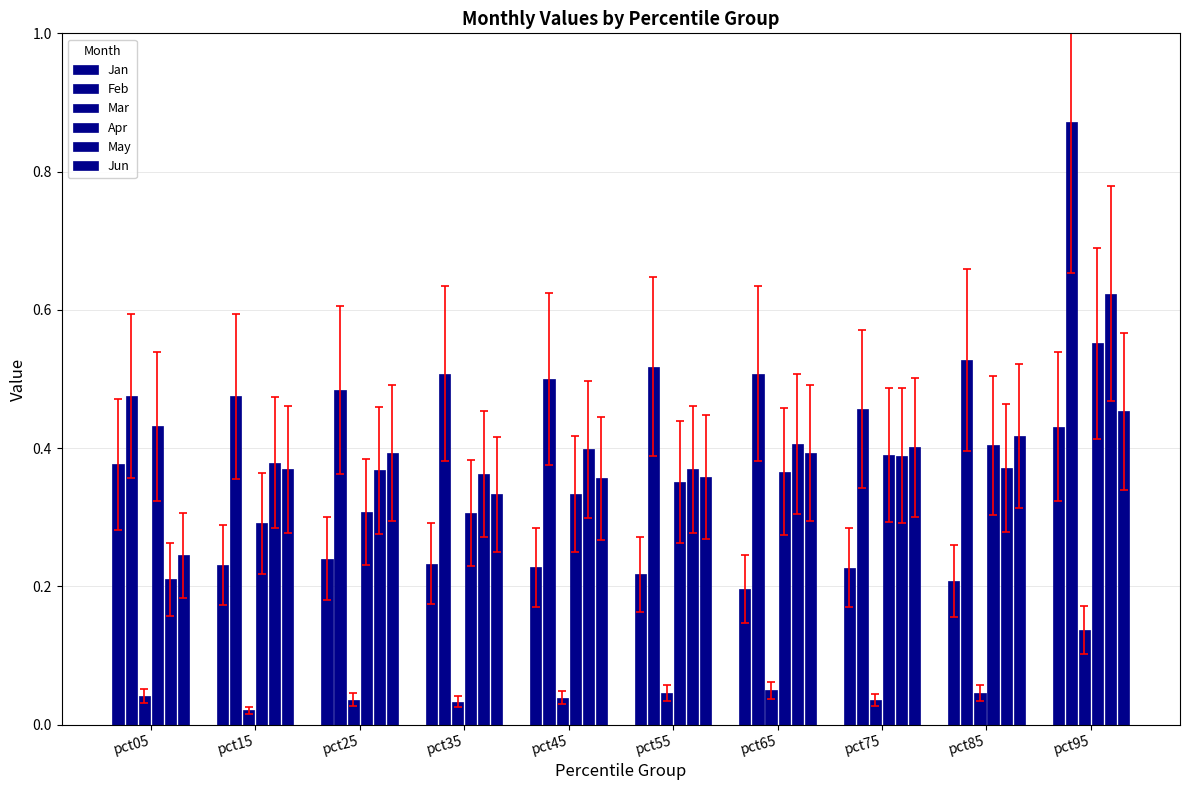

True or false: Mar has a value of 0.1 at pct95.

True